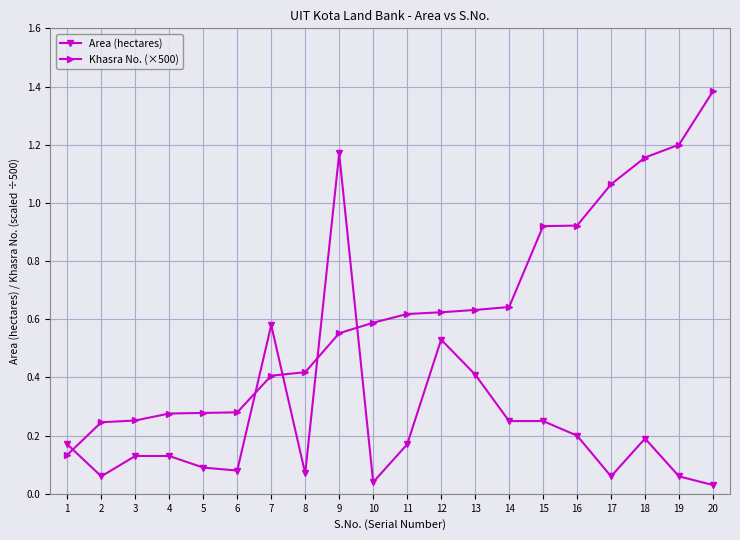

What is the sum of all Khasra No. (×500) values?

12.6